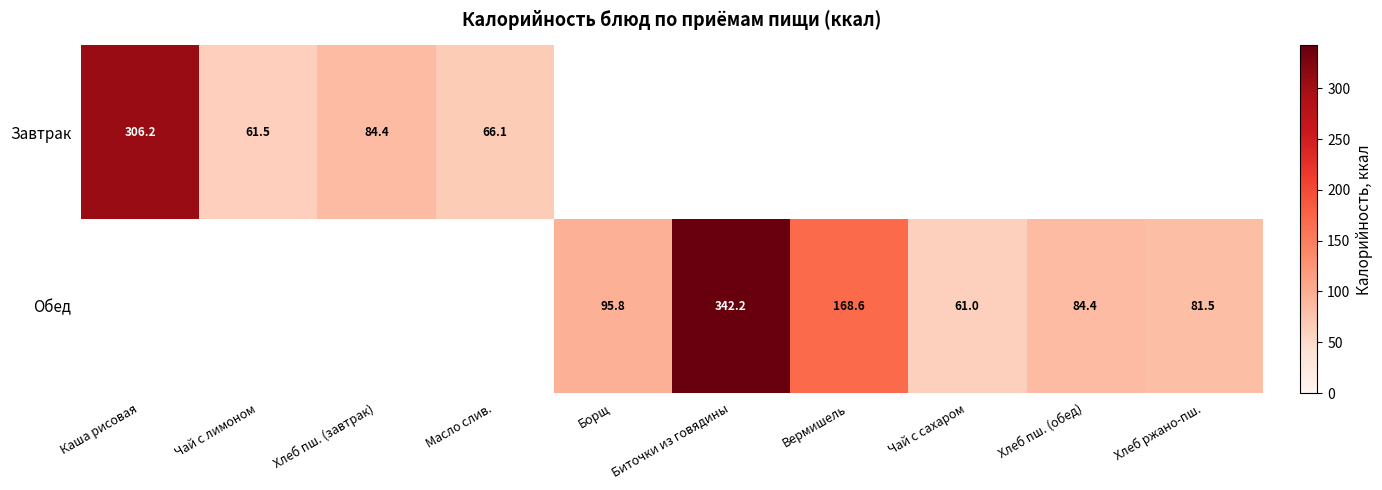

What is the total value across all series at Масло слив.?

66.1